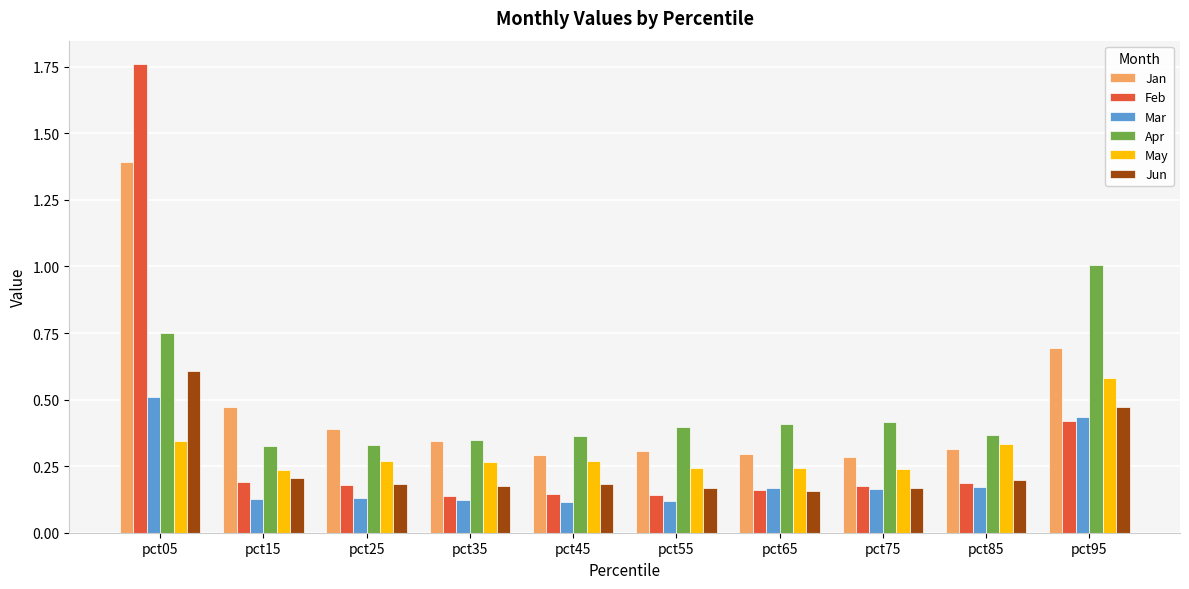

At which category is the sum across all series the highest?

pct05